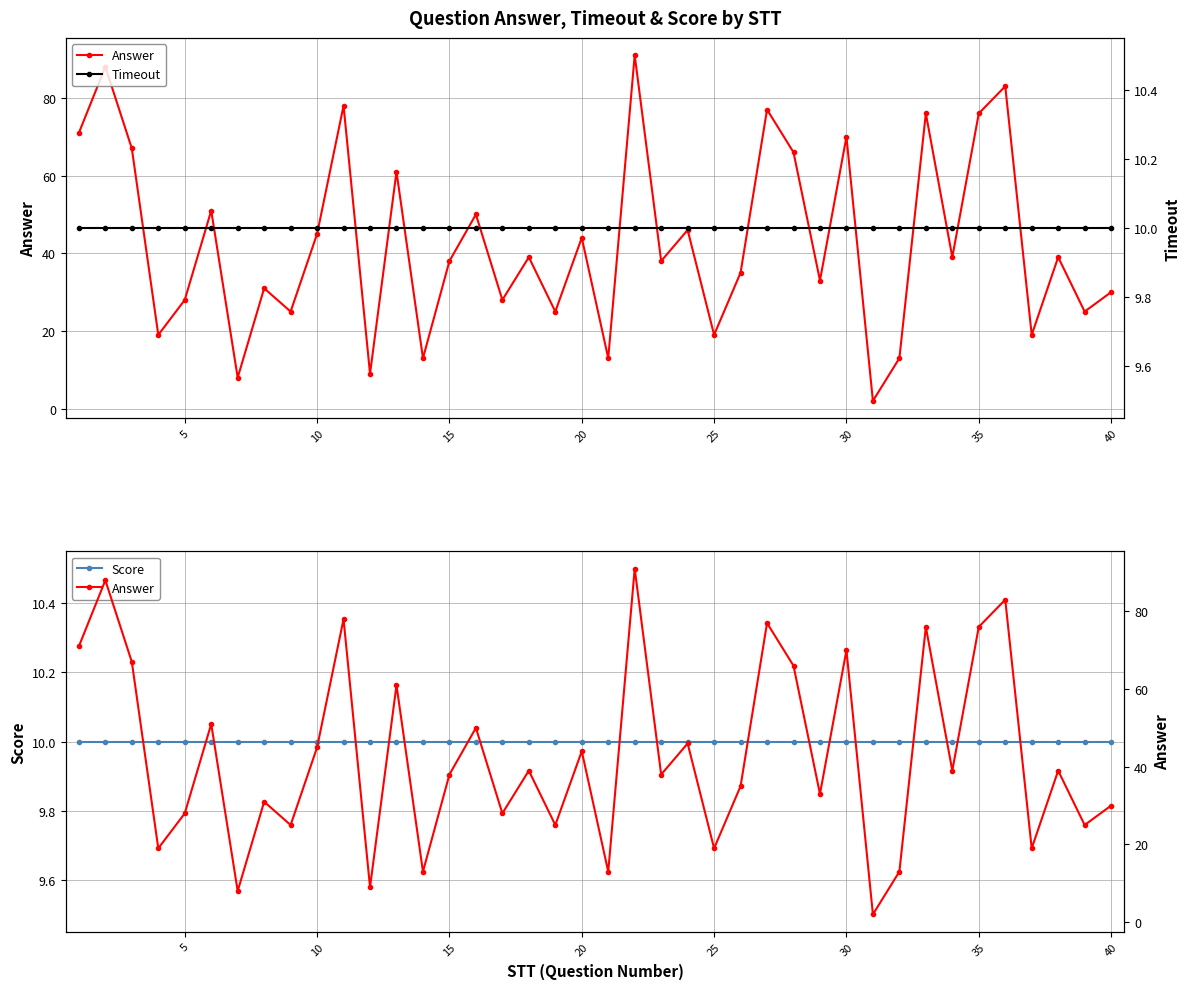

Reading left to right, list all the values displayed in this chart.

Answer: 71	88	67	19	28	51	8	31	25	45	78	9	61	13	38	50	28	39	25	44	13	91	38	46	19	35	77	66	33	70	2	13	76	39	76	83	19	39	25	30
Score: 10	10	10	10	10	10	10	10	10	10	10	10	10	10	10	10	10	10	10	10	10	10	10	10	10	10	10	10	10	10	10	10	10	10	10	10	10	10	10	10
Timeout: 10	10	10	10	10	10	10	10	10	10	10	10	10	10	10	10	10	10	10	10	10	10	10	10	10	10	10	10	10	10	10	10	10	10	10	10	10	10	10	10